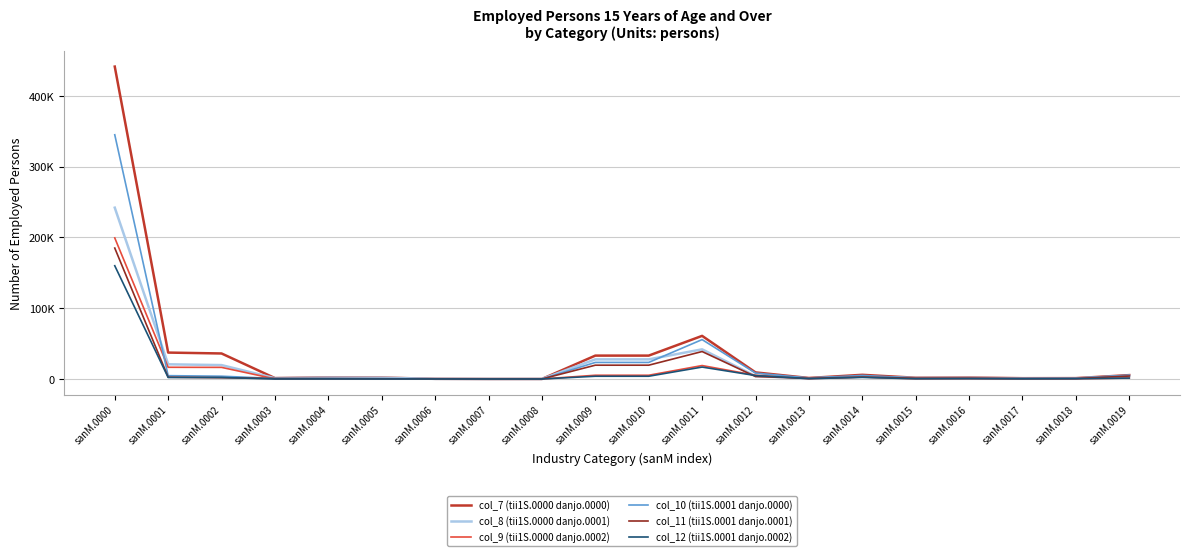

At which category is the sum across all series the highest?

sanM.0000